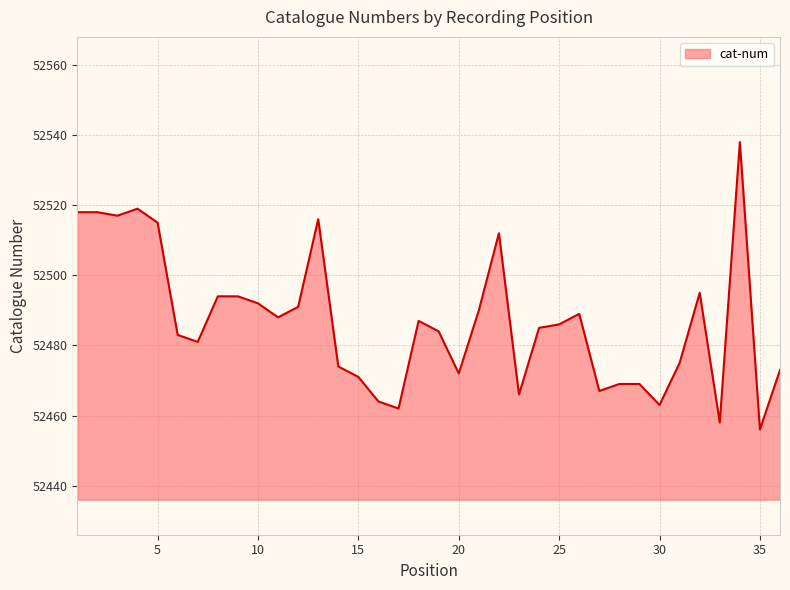

What is the maximum value shown in the chart?

52538